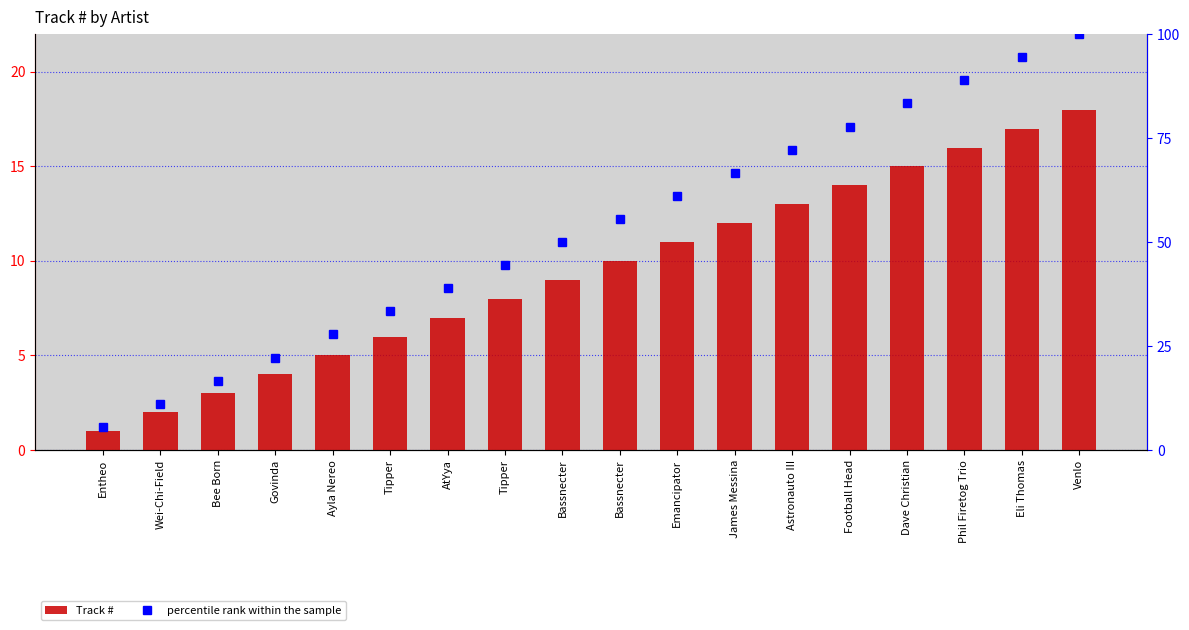

At which label does Track # first exceed 10?

Emancipator